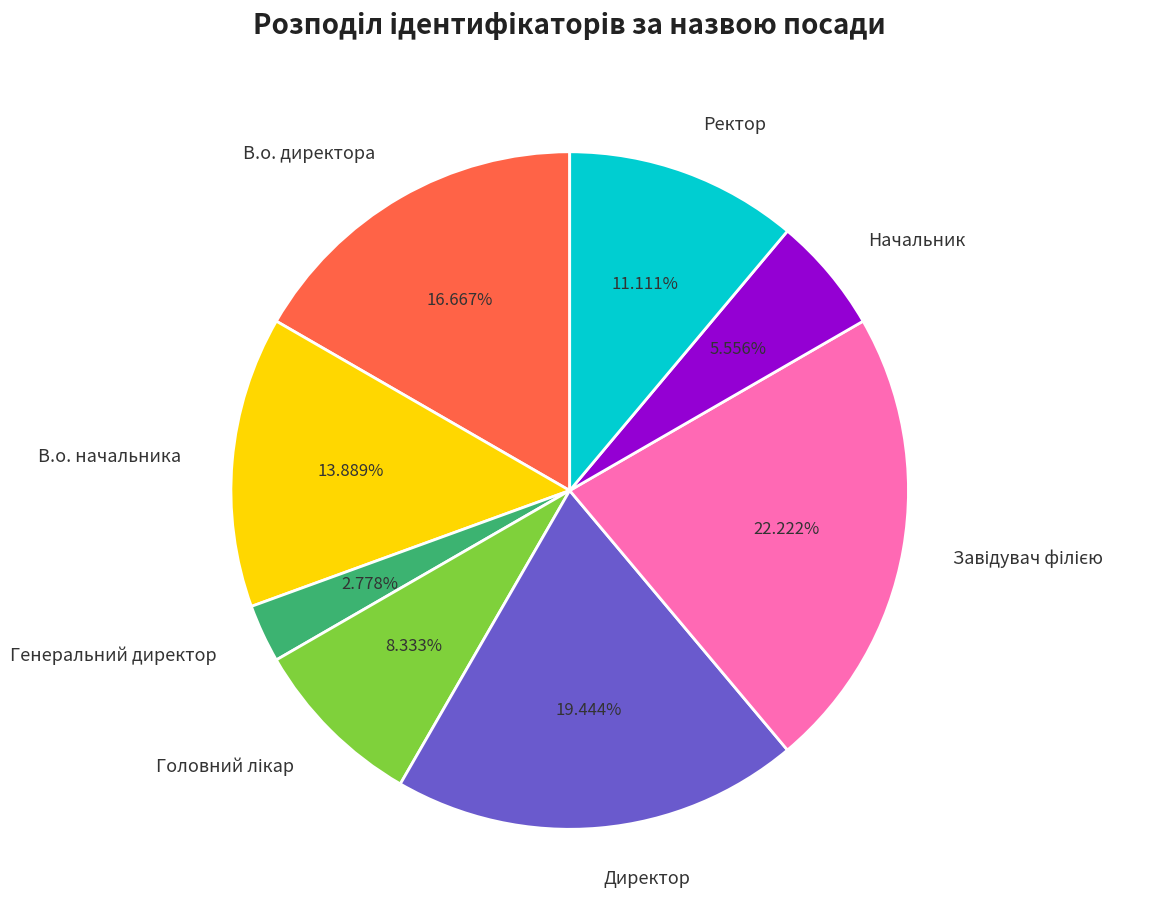

Between Ректор and Директор, which is larger?

Директор